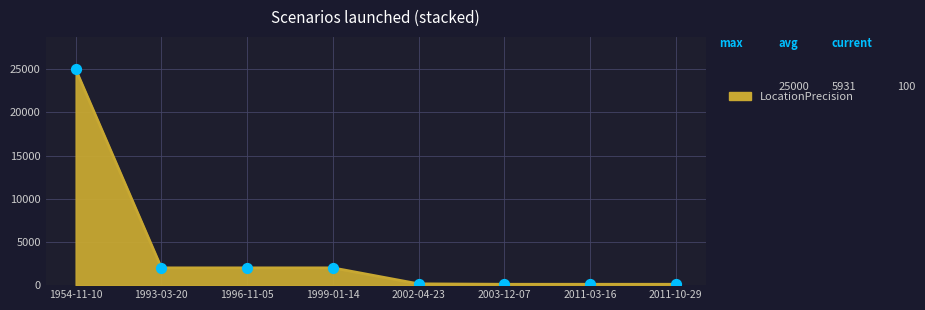

Approximately how many times larger is the value at 1999-01-14 compared to 1996-11-05?

1.0